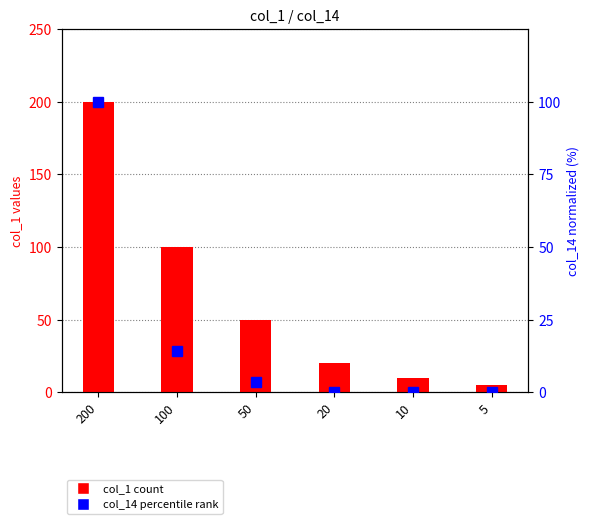

At 5, list the series in order from largest to smallest.

col_1, col_14 (normalized %)